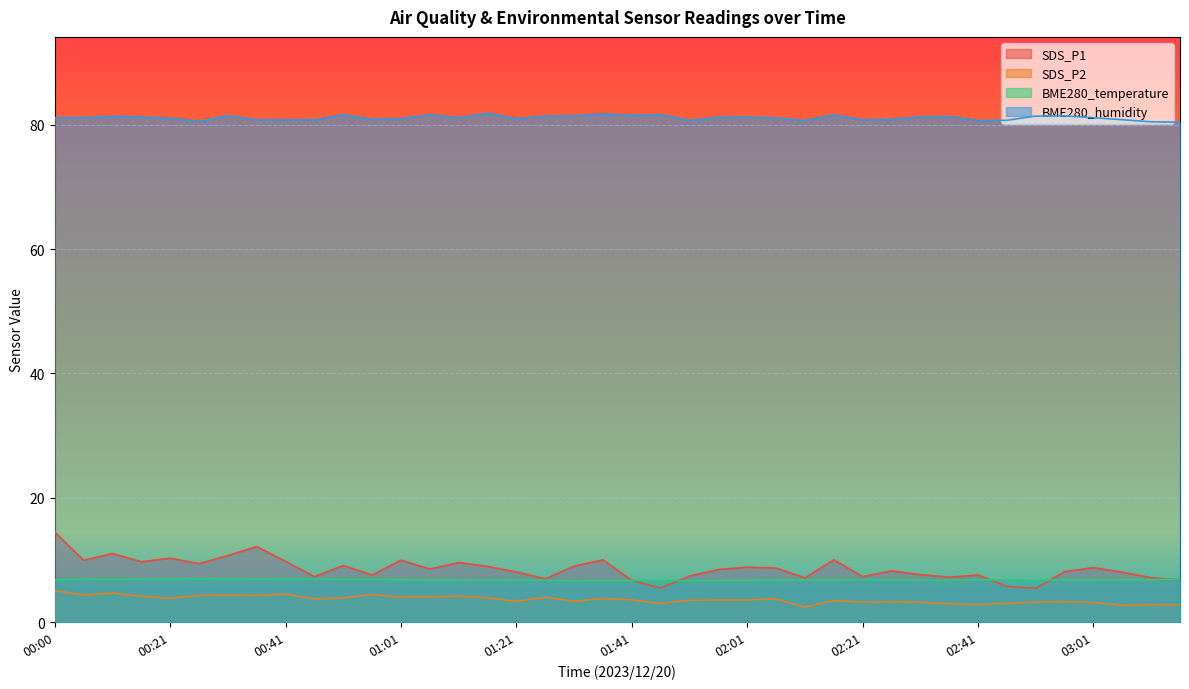

True or false: SDS_P2 has a value of 3.0 at 02:36.

True